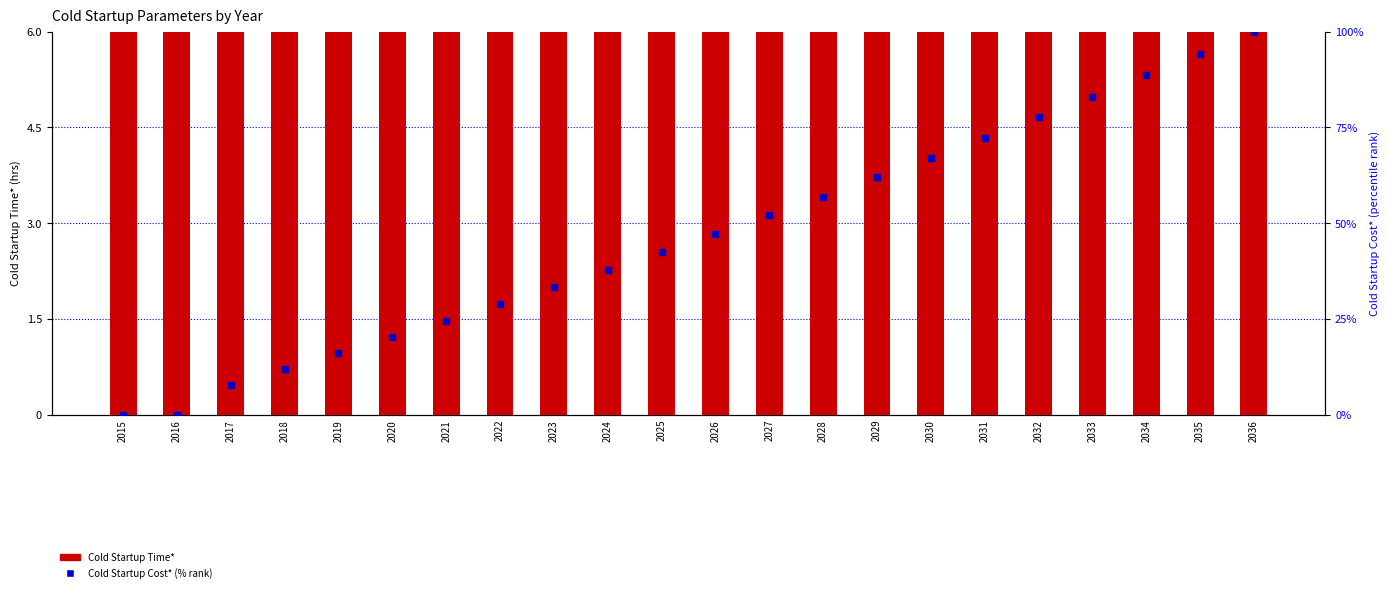

At how many categories does at least one series exceed 44?

11